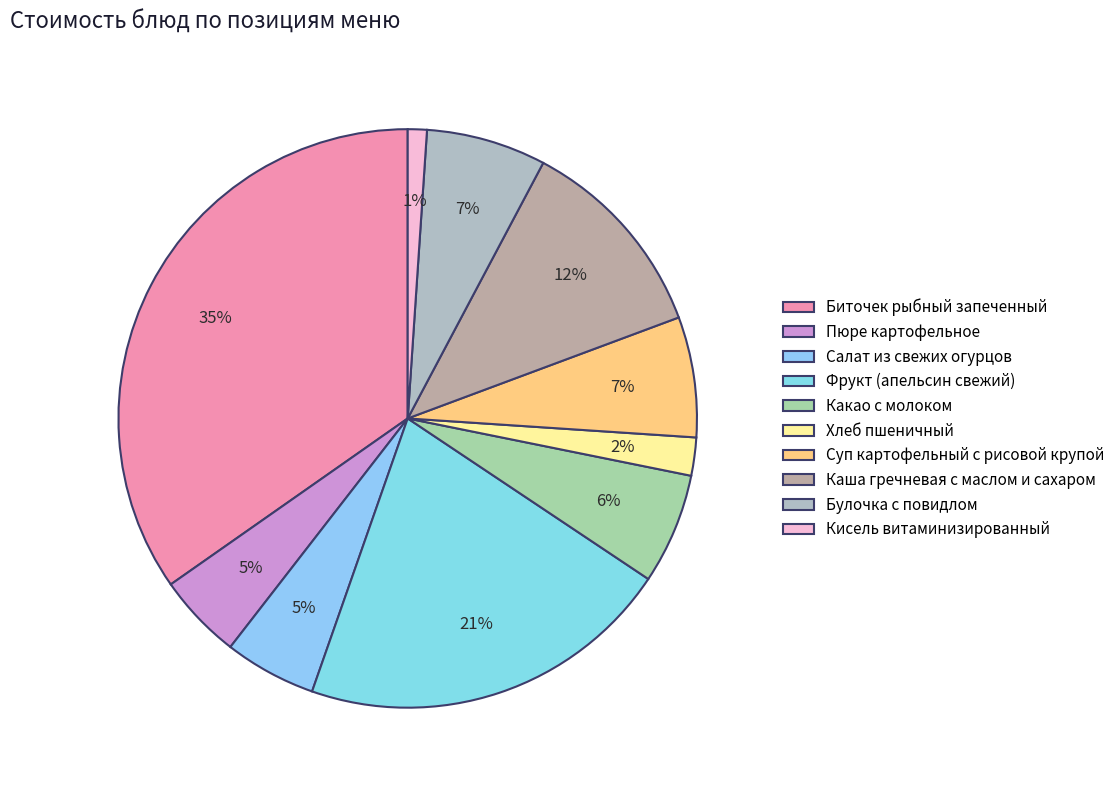

The Кисель витаминизированный slice represents 11% of the pie. True or false?

False